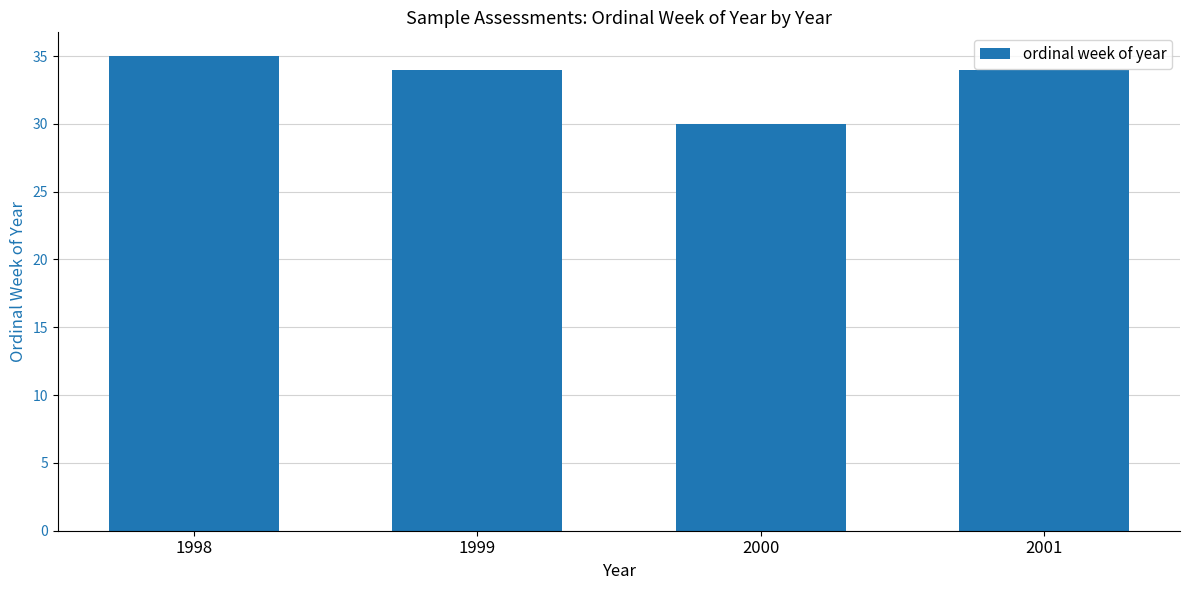

Does the chart contain any negative values?

No